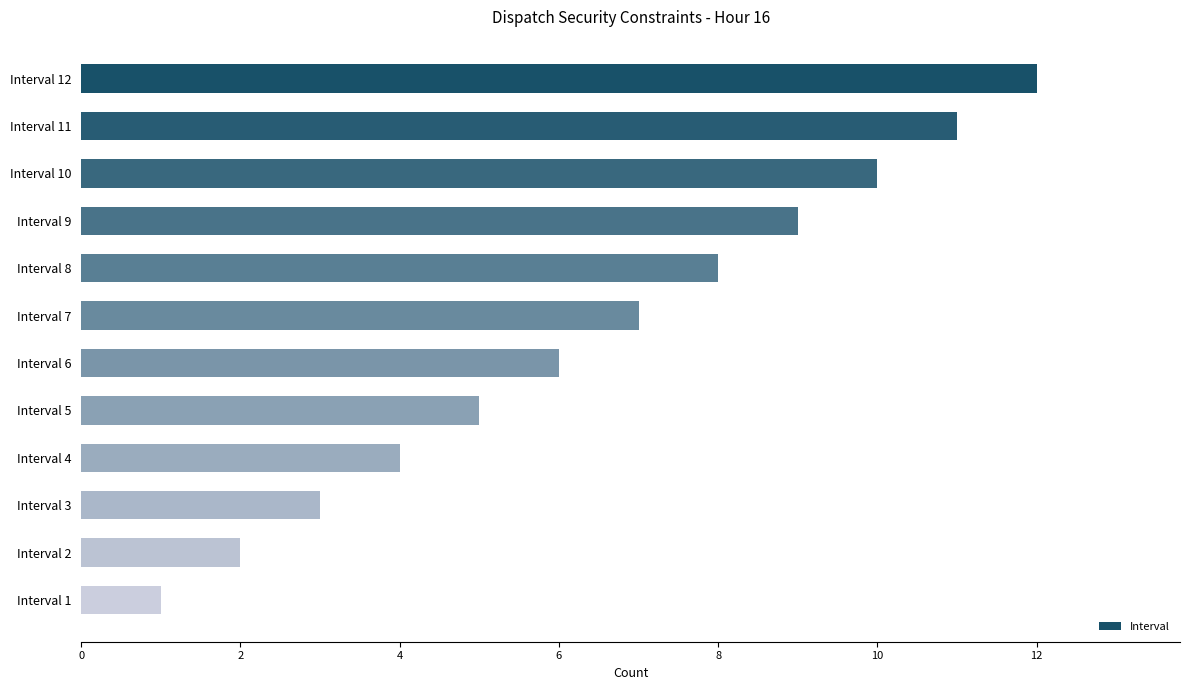

Is it true that the value at Interval 3 is 3?

True